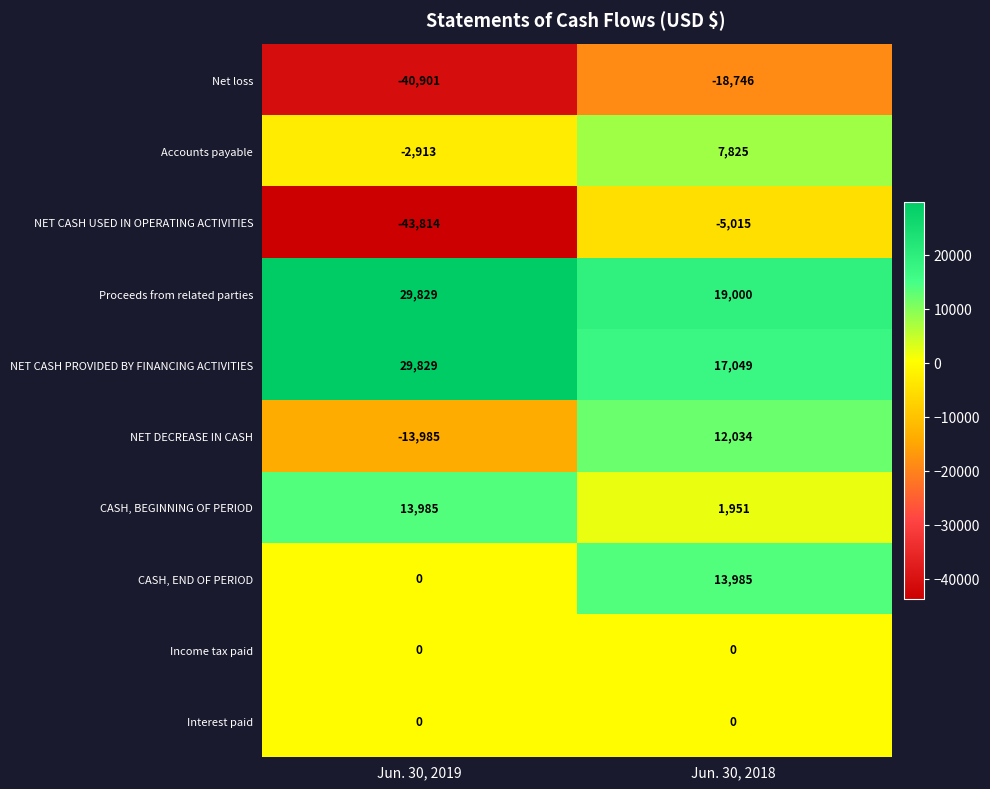

What is the total value across all series at Jun. 30, 2018?

48083